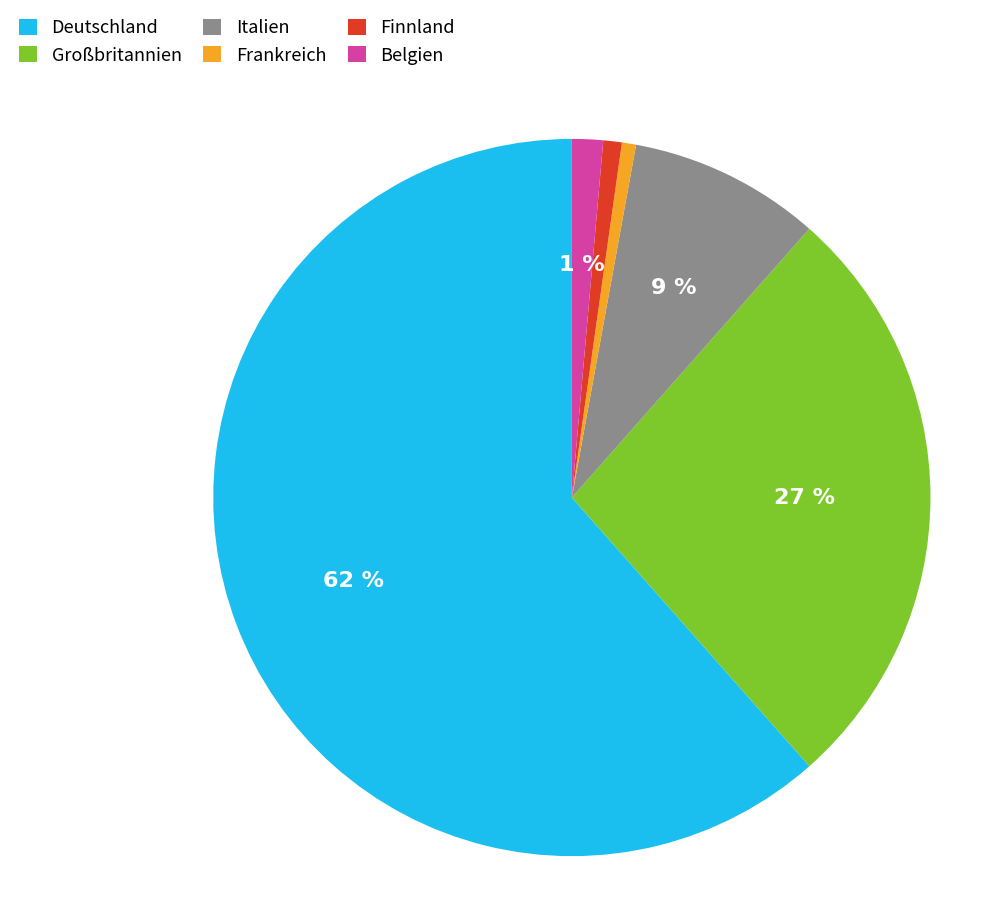

How many segments does this pie chart have?

6